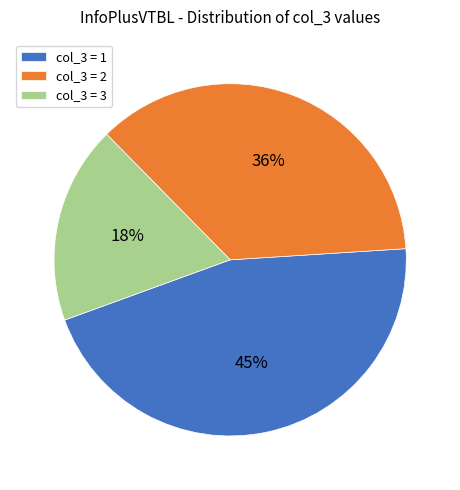

Is there any slice that represents more than half of the pie?

No